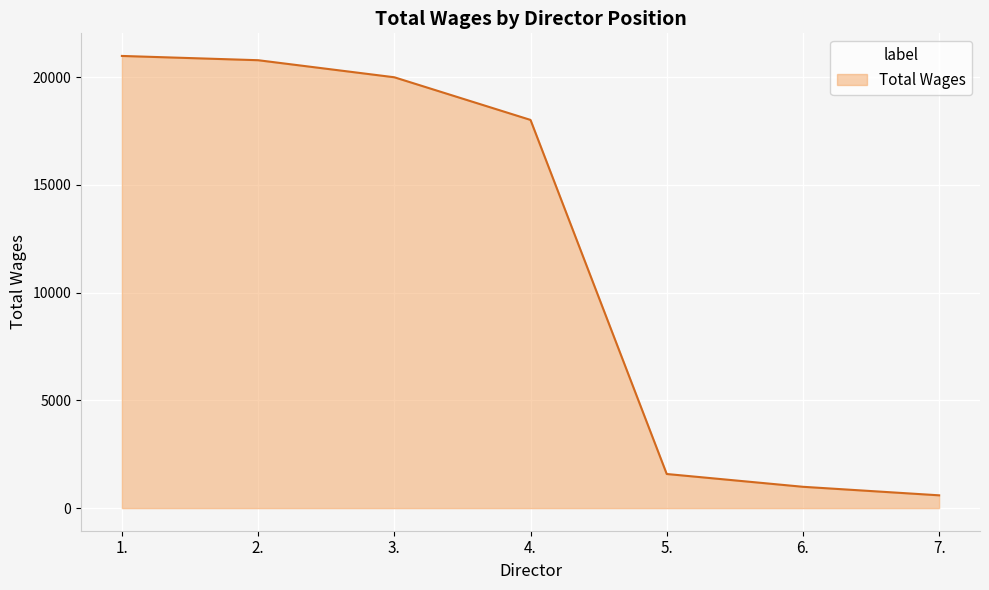

True or false: the data has more than 2 interior local peaks.

False